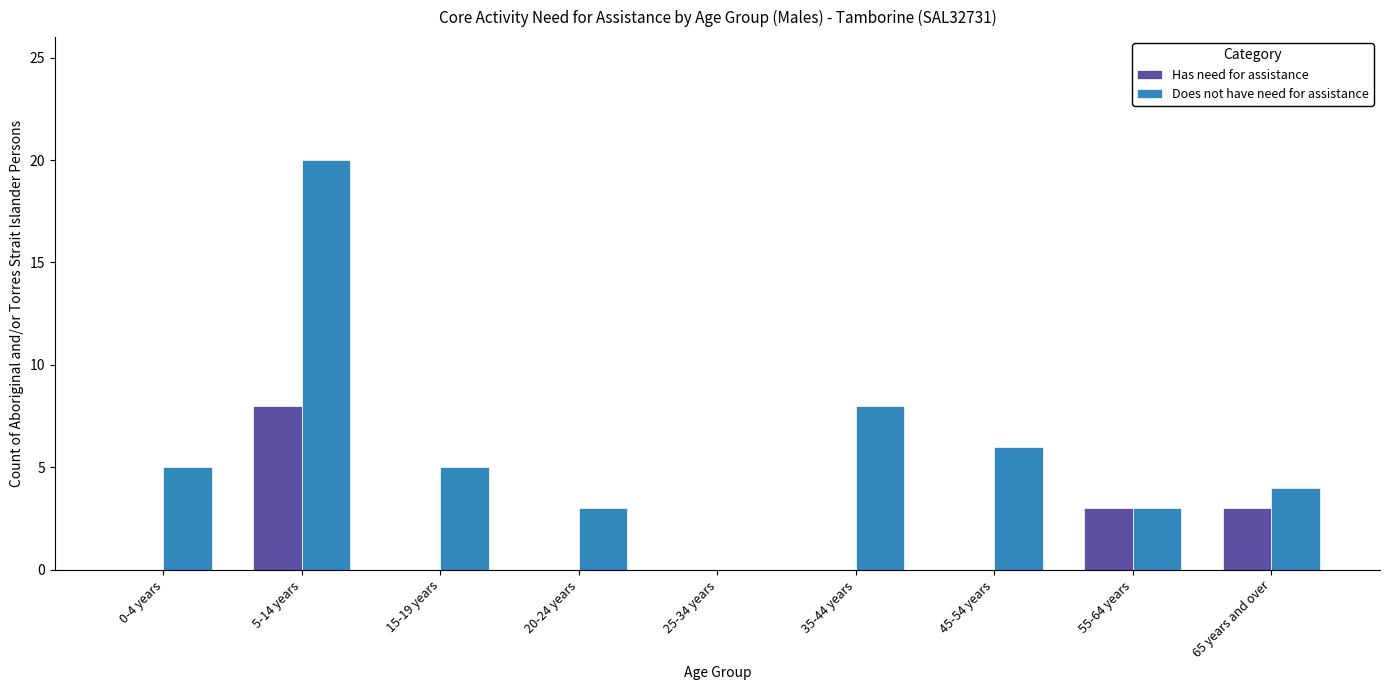

Is the value of Has need for assistance at 45-54 years greater than the value of Does not have need for assistance at 5-14 years?

No